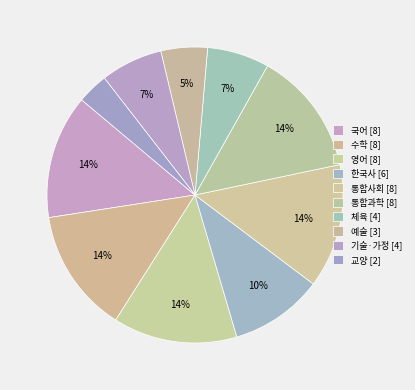

How many segments does this pie chart have?

10